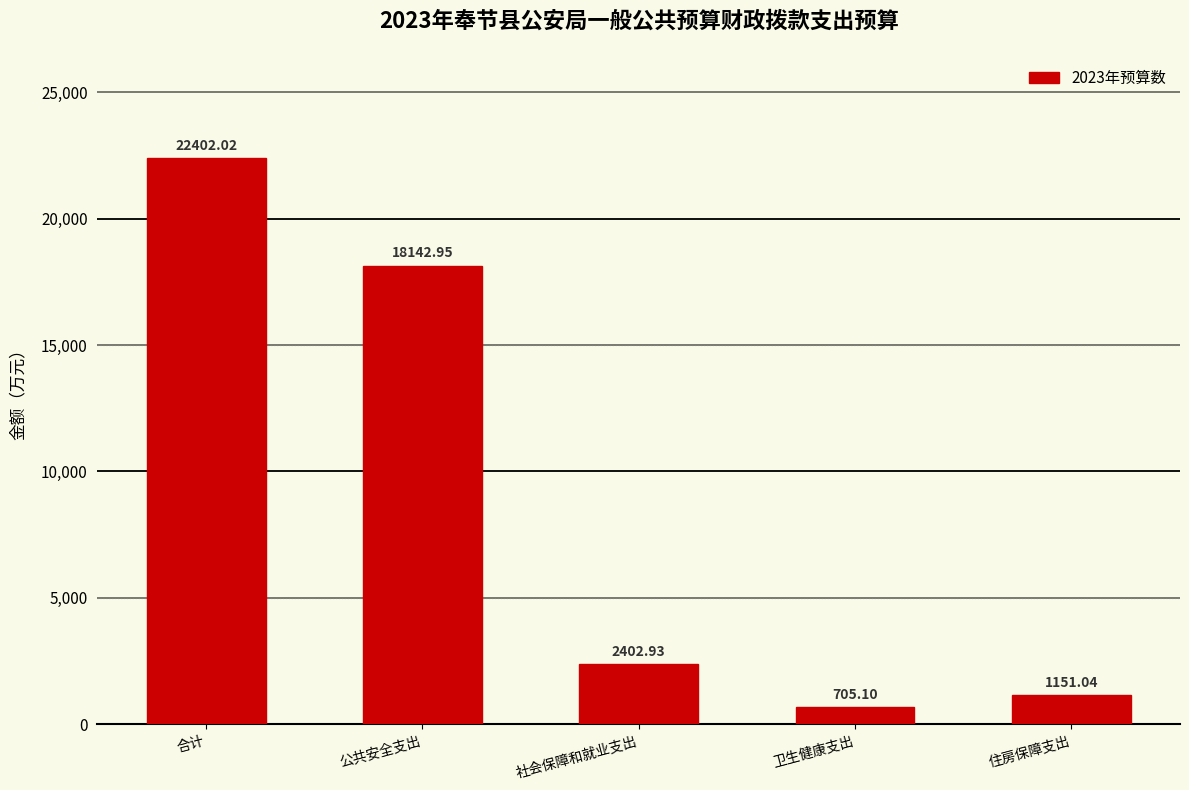

What is the change in value from 合计 to 卫生健康支出?

-21696.9